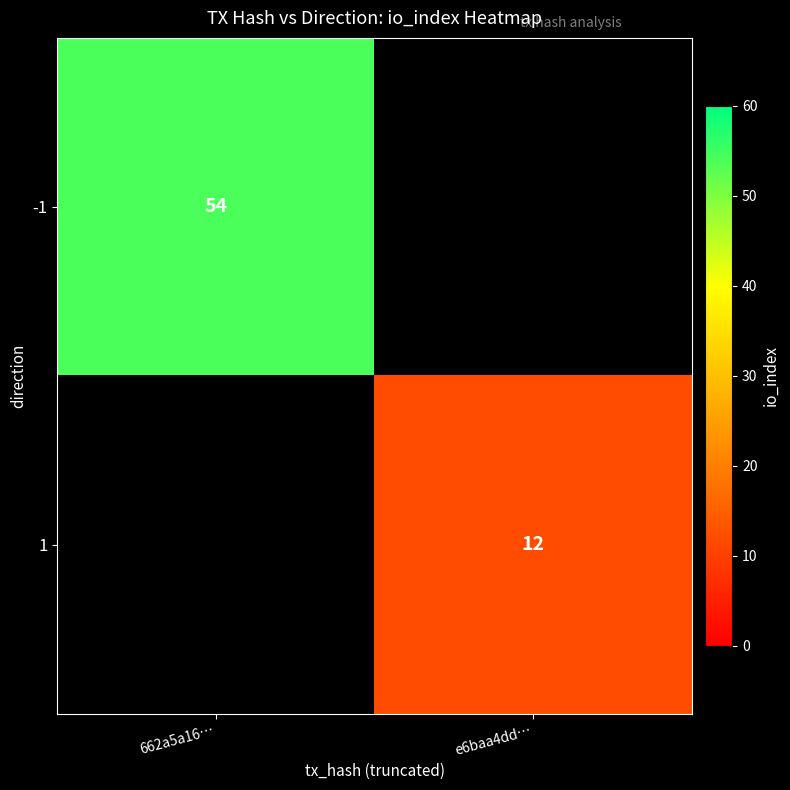

True or false: -1 has a value of 54 at 662a5a16….

True